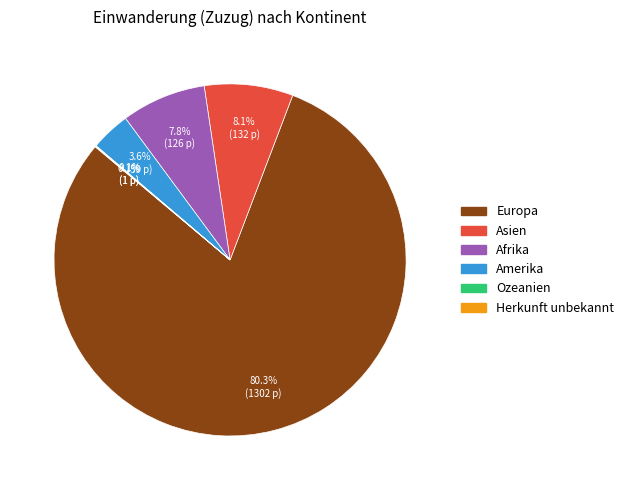

Is there a majority slice in this chart?

Yes